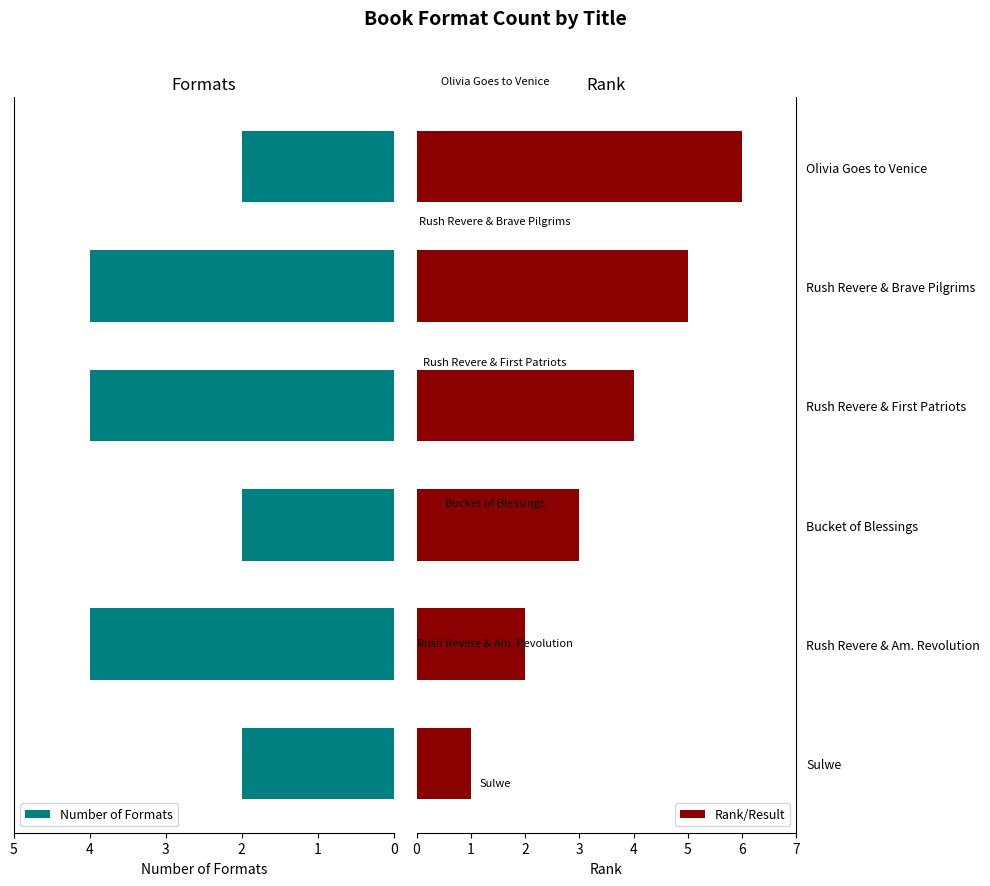

How many series are shown in this chart?

2